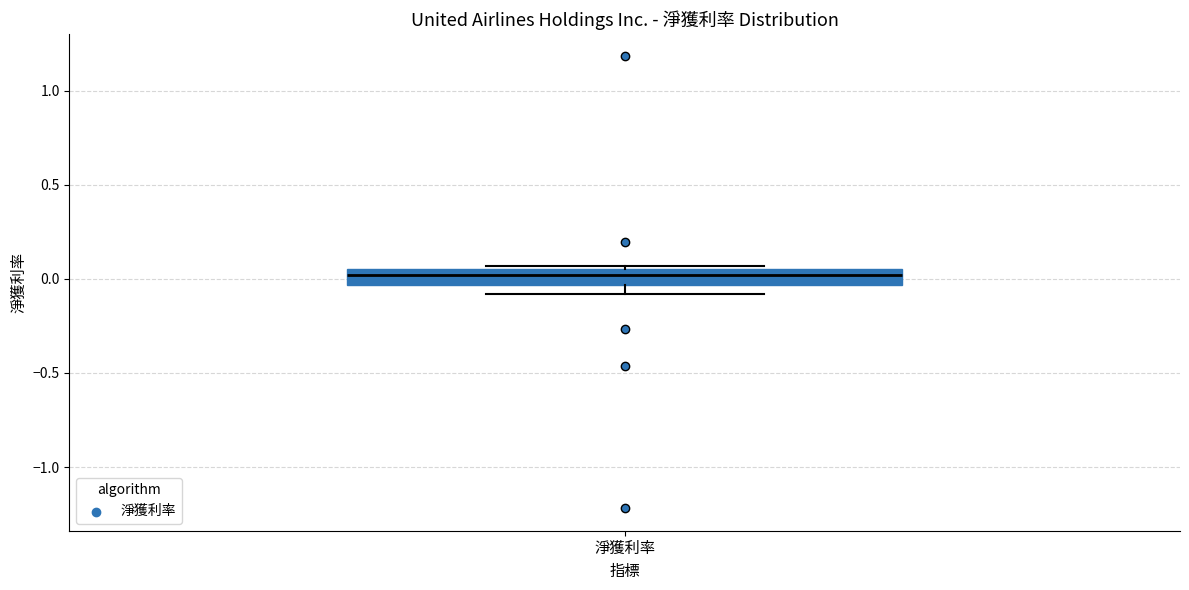

Transcribe this box plot: give where the median line is, the range the box spans, and where the two whiskers end, as read against the y-axis. The values are not printed on the chart, so give them approximately, as read against the axis.

median 0.00, box -0.05 to 0.05, whiskers -0.10 to 0.05 (just above the box's upper edge)